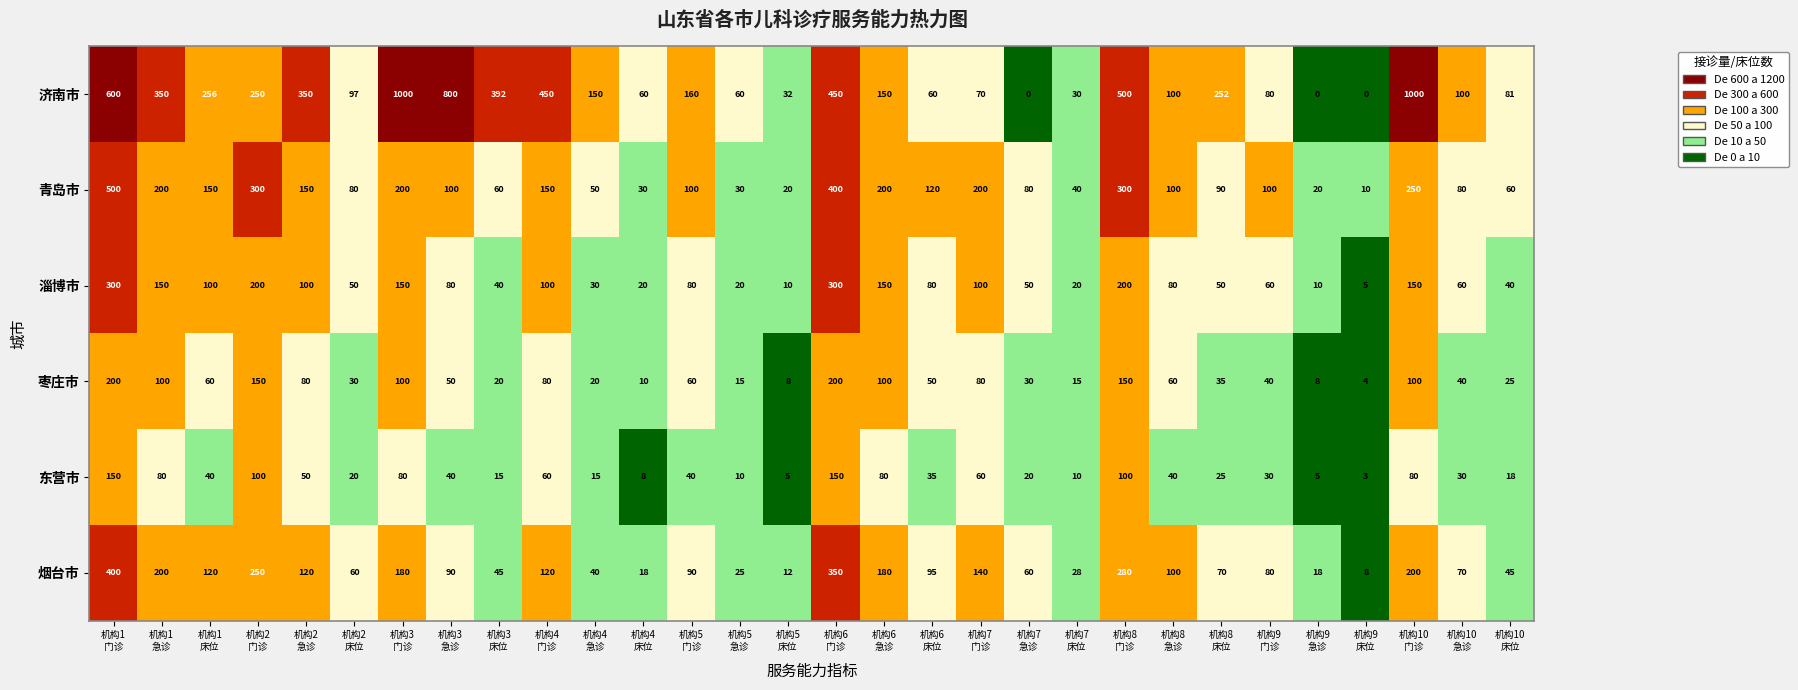

At how many categories does at least one series exceed 511?

4